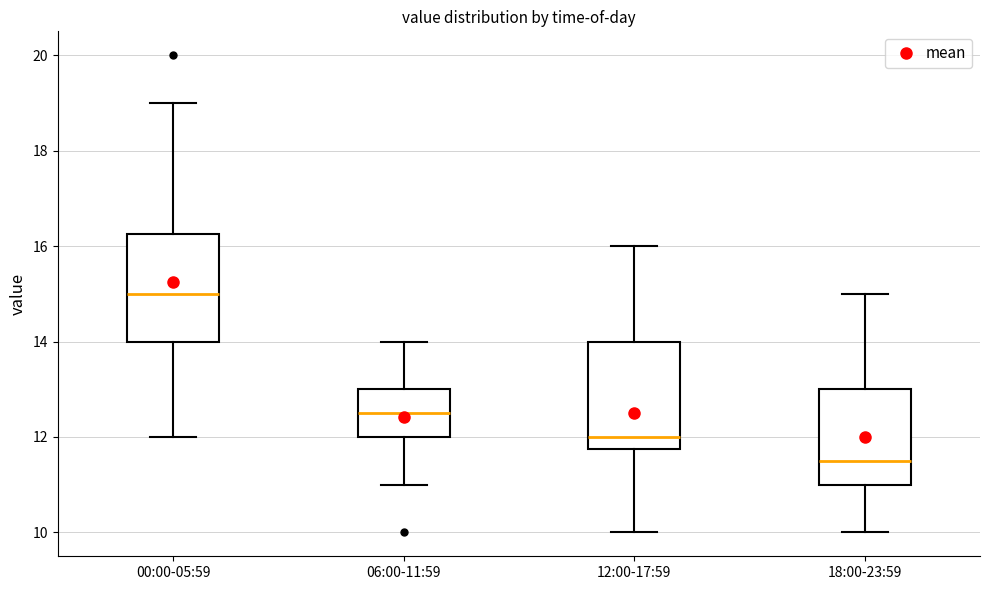

Where does the lower whisker of the box for 18:00-23:59 end on the y-axis? The values are not printed on the chart, so give them approximately, as read against the axis.

10.0